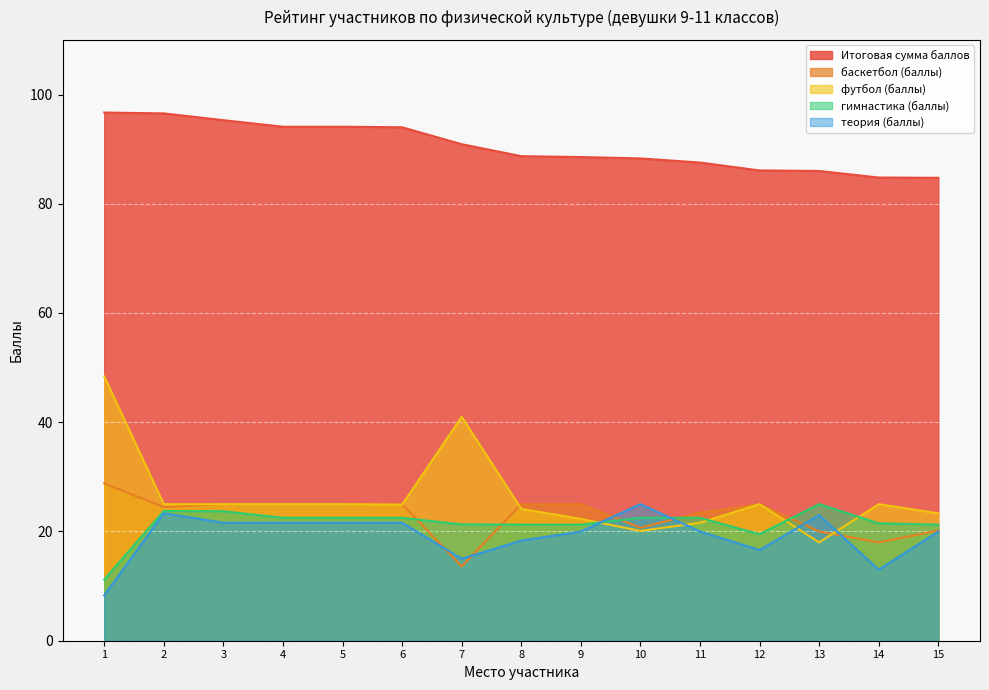

Read the теория (баллы) value at 9.

20.0